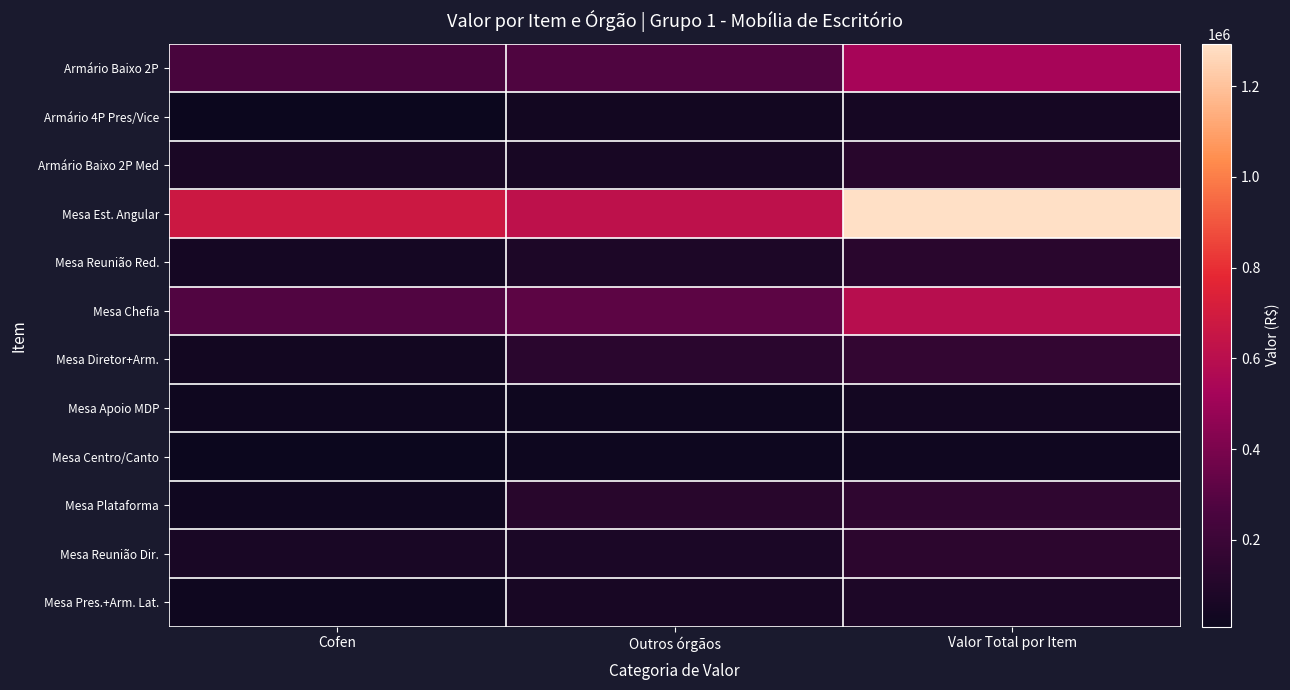

Which has a higher value, Cofen or Valor Total por Item?

Valor Total por Item